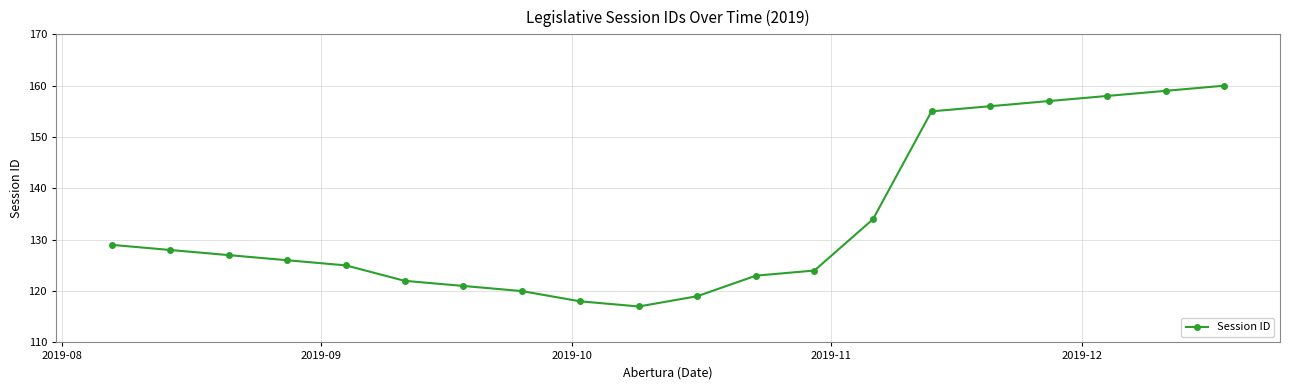

How many interior local valleys (lower than both neighbors) does the data have?

1